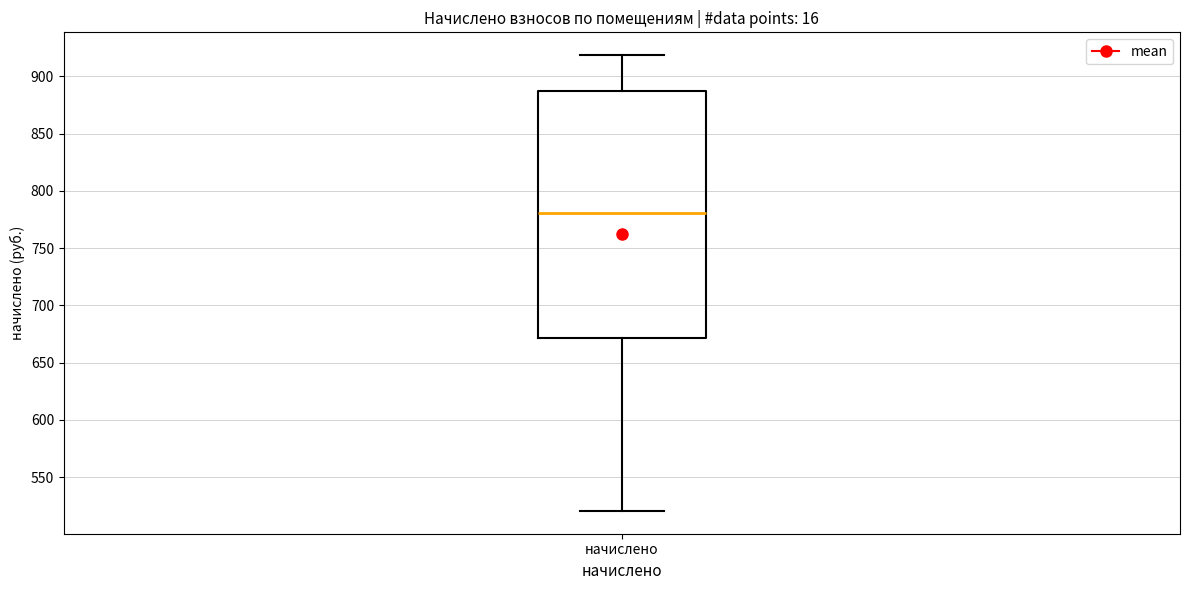

Read this box plot against the y-axis: the position of the median line, the range covered by the box, and the ends of both whiskers. The values are not printed on the chart, so give them approximately, as read against the axis.

median 780, box 670 to 890, whiskers 520 to 920